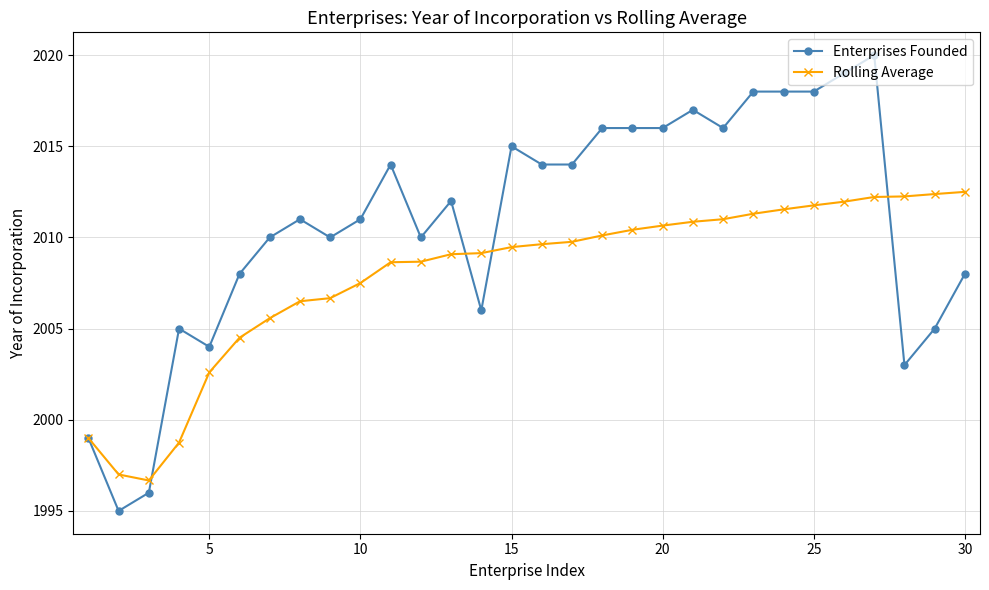

What is the smallest value displayed?

1995.0